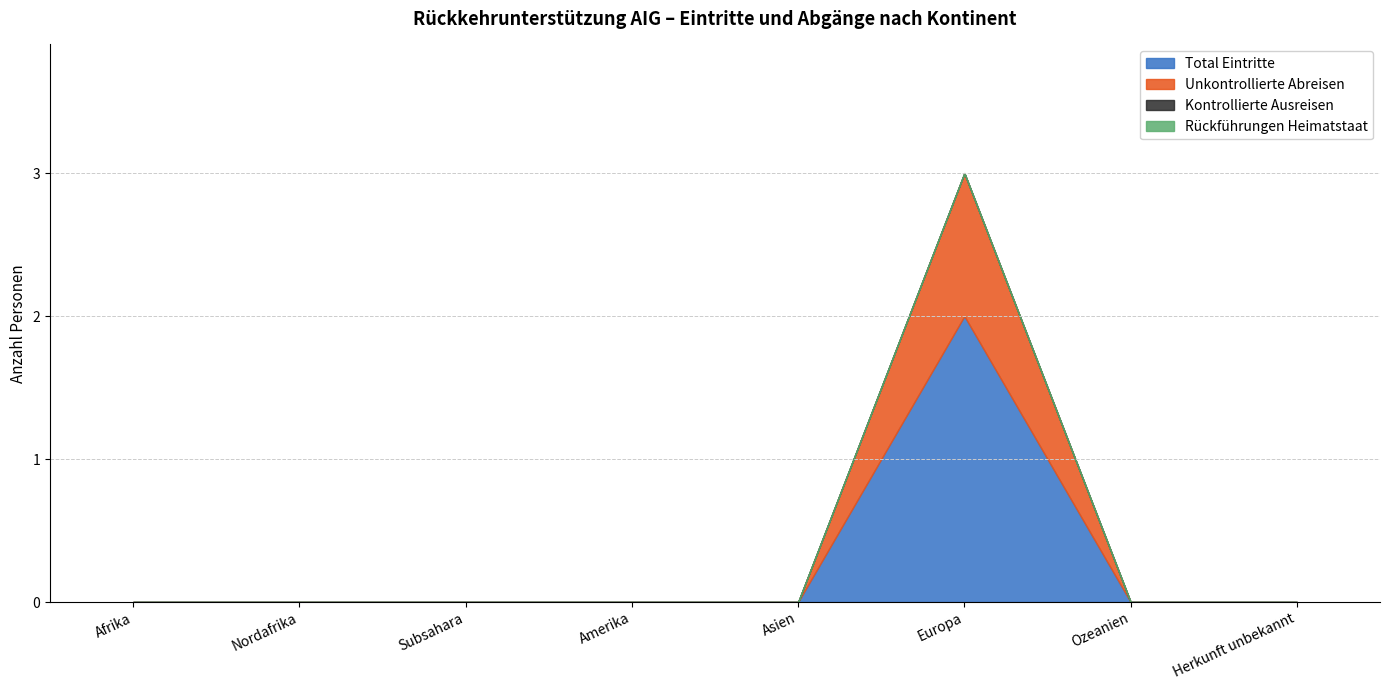

Between Nordafrika and Amerika, which is larger?

Nordafrika